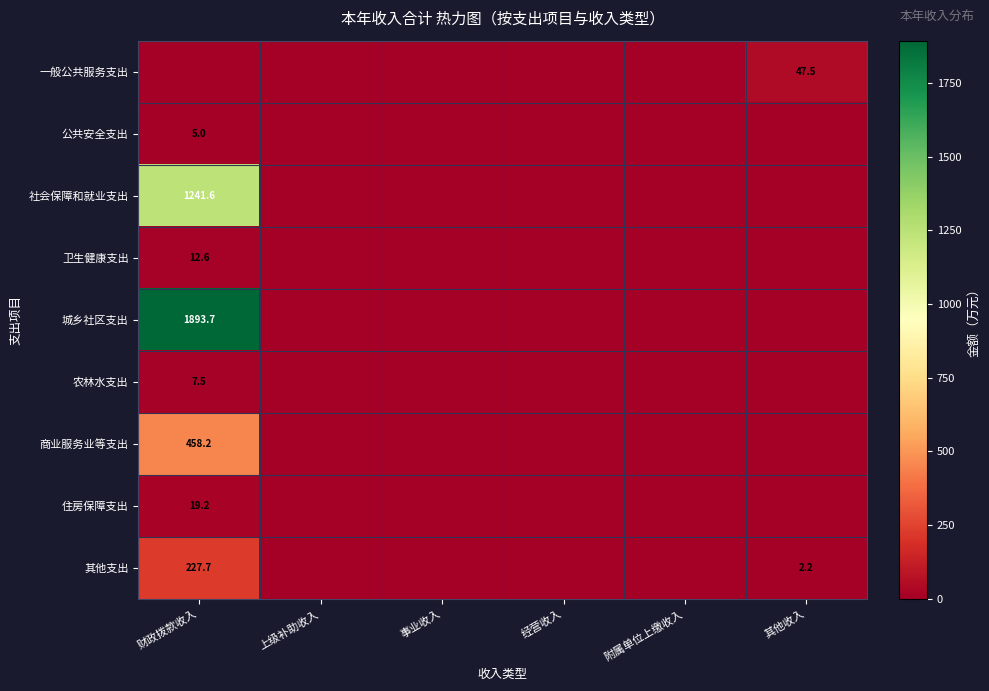

The value of 住房保障支出 at 财政拨款收入 is 19.2. True or false?

True